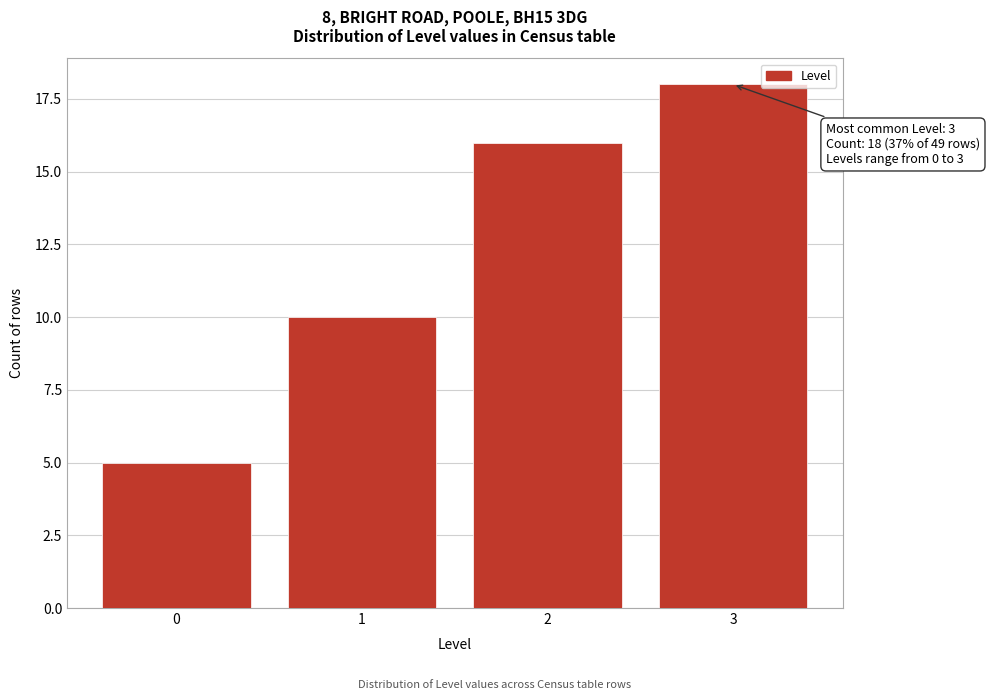

Reading left to right, what are all the values shown in this chart?

5	10	16	18